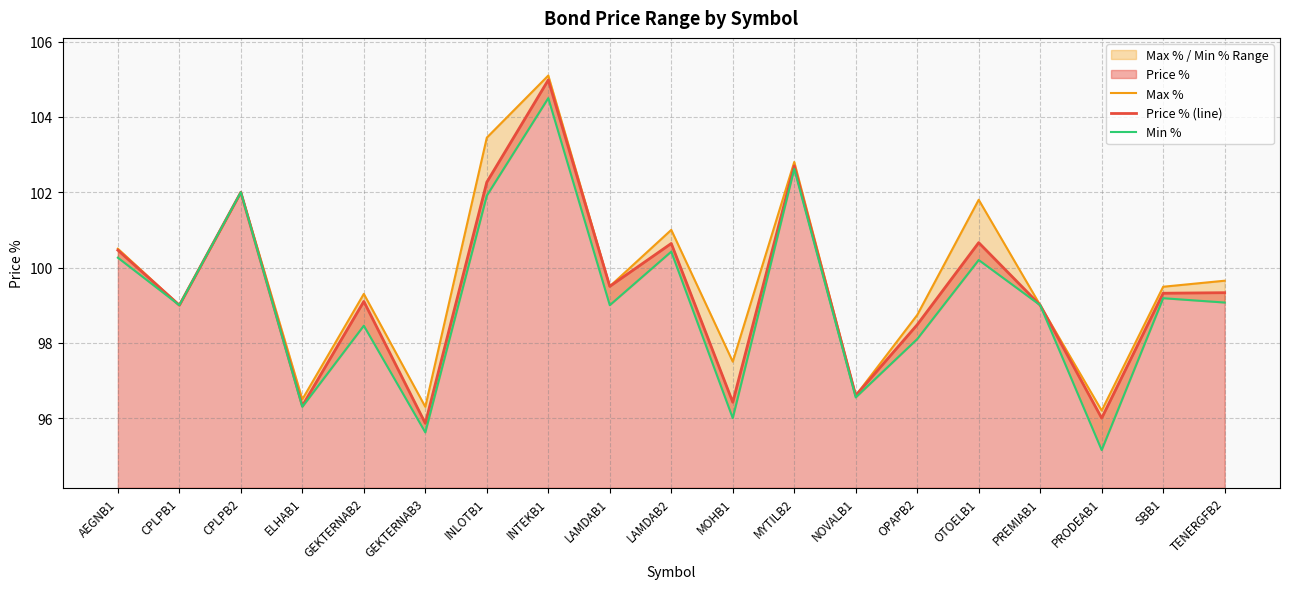

Rank the categories by Min % value from lowest to highest.

PRODEAB1, GEKTERNAB3, MOHB1, ELHAB1, NOVALB1, OPAPB2, GEKTERNAB2, PREMIAB1, CPLPB1, LAMDAB1, TENERGFB2, SBB1, OTOELB1, AEGNB1, LAMDAB2, INLOTB1, CPLPB2, MYTILB2, INTEKB1